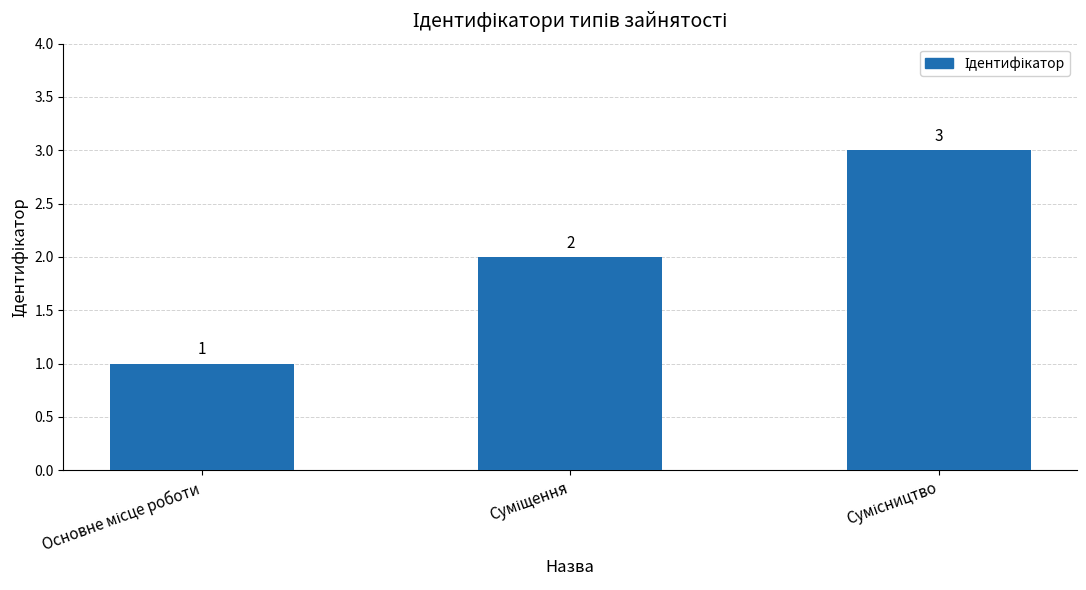

What is the sum of all values?

6